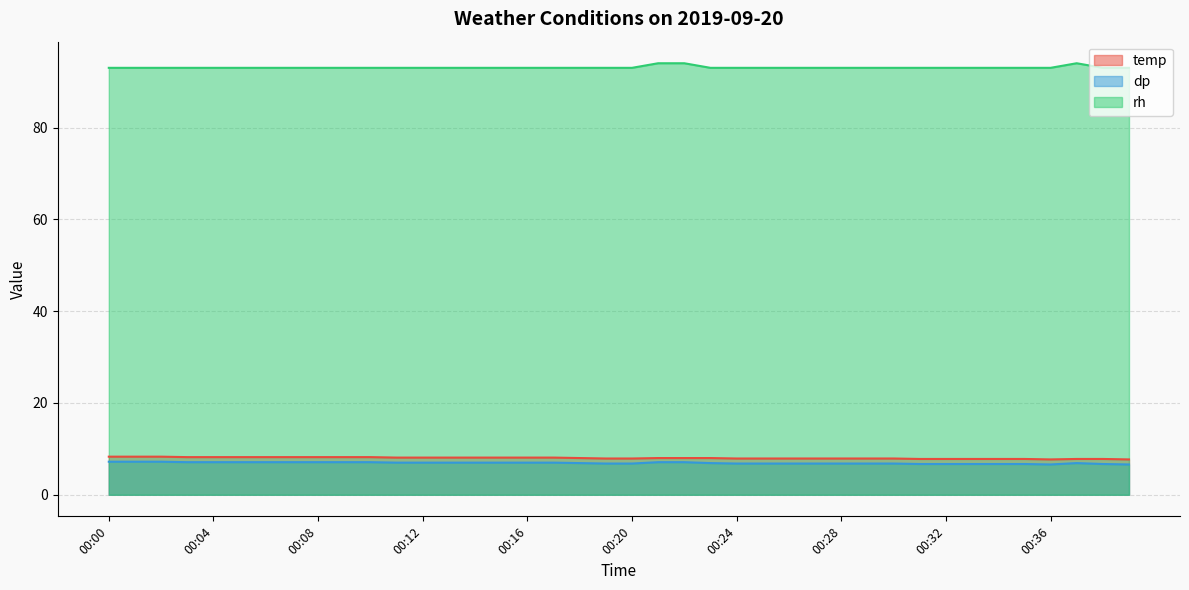

What is the total value across all series at 00:19?

107.7